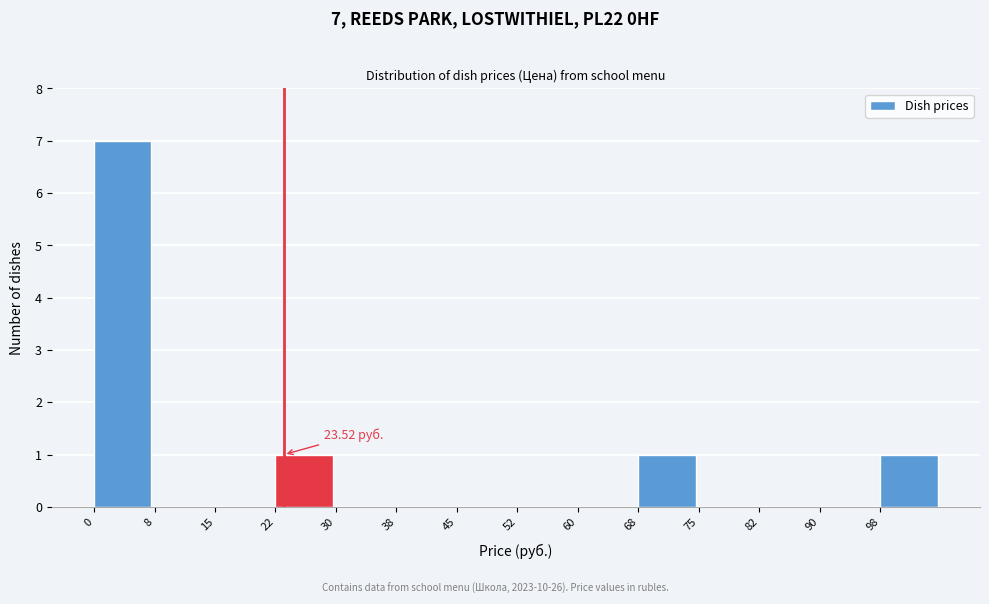

Over which range of the x-axis is the bar tallest?

0.0 to 7.5